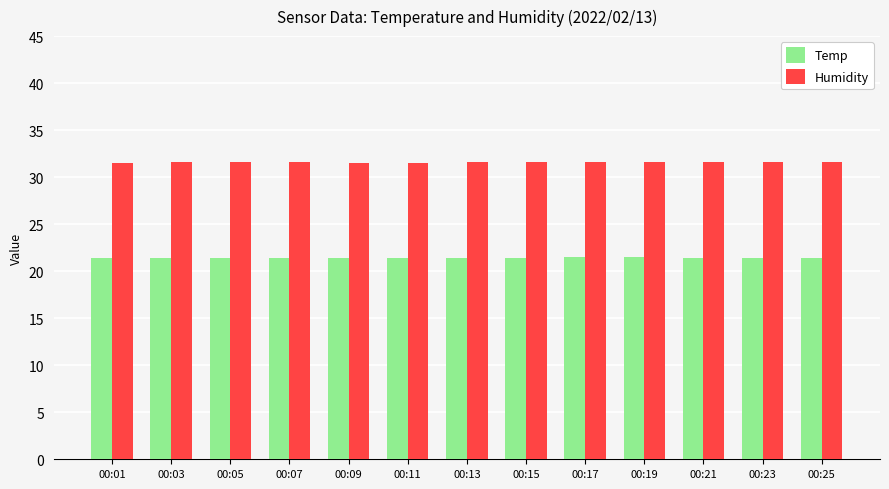

What is the spread (max minus min) of values at 00:25?

10.2